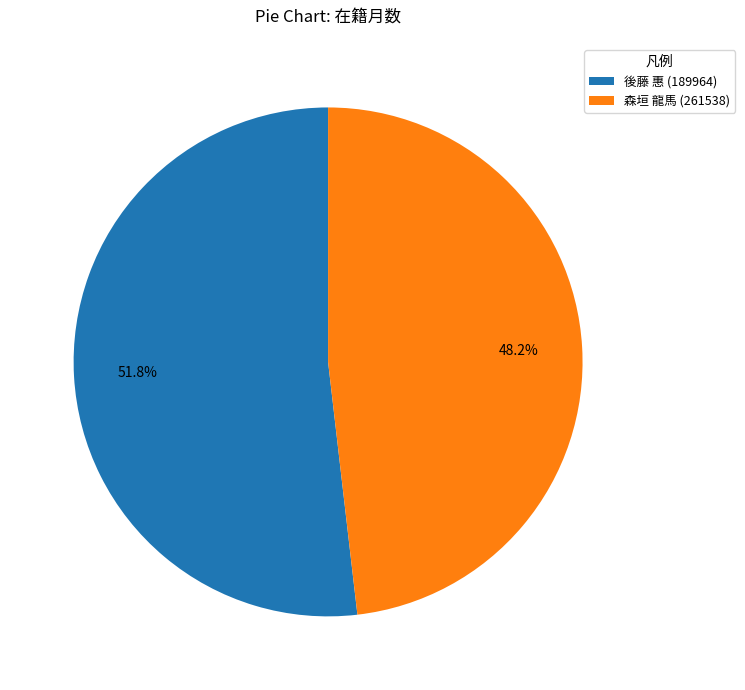

To the nearest percent, what percentage of the pie is 森垣 龍馬 (261538)?

48%